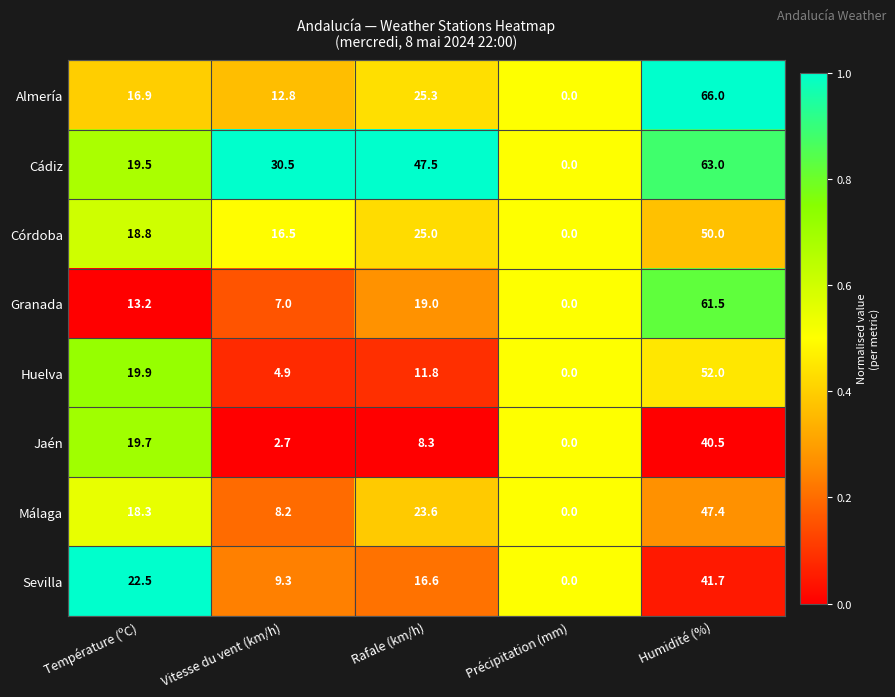

At how many categories does at least one series exceed 28?

3